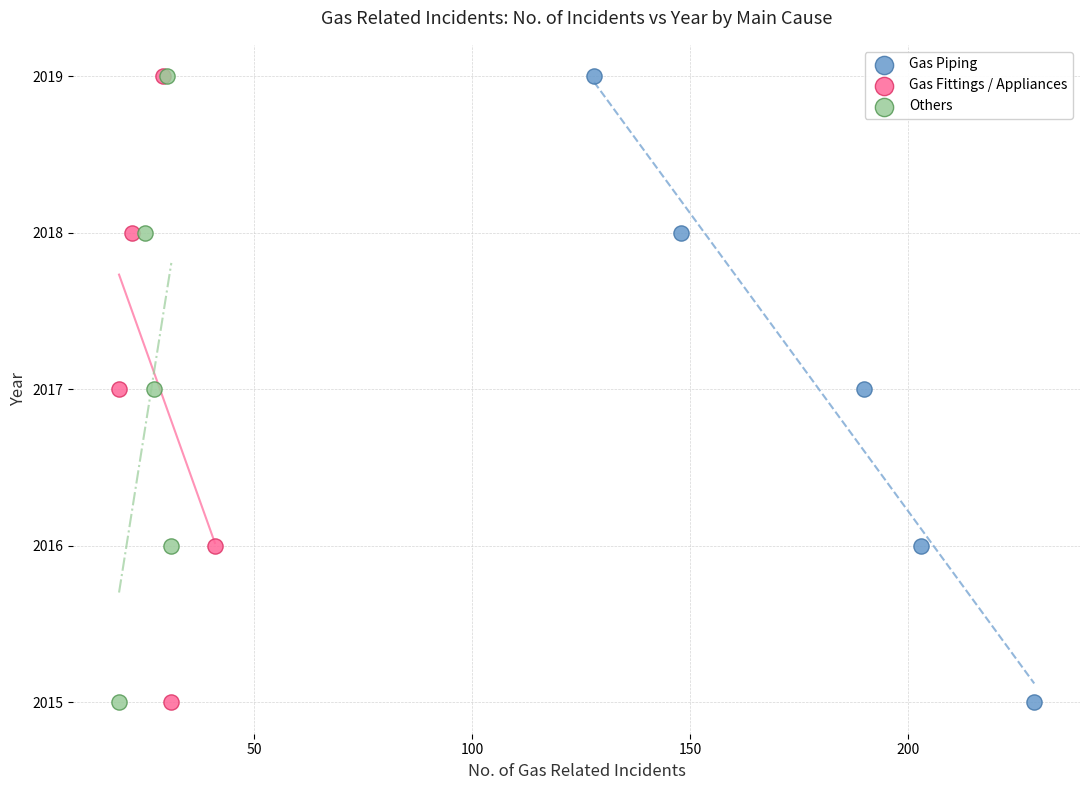

What are all the series names shown in the legend?

Gas Piping, Gas Fittings / Appliances, Others